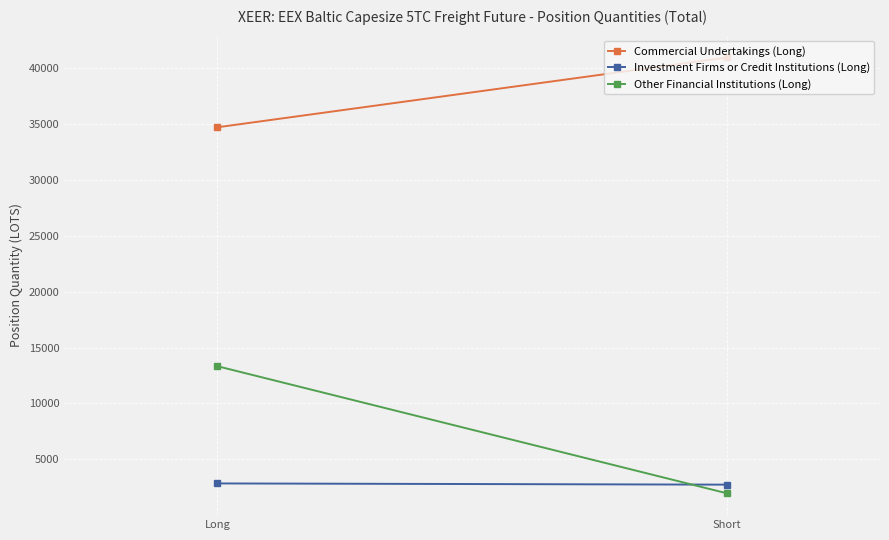

At which label does Other Financial Institutions (Long) first exceed 13334?

Long